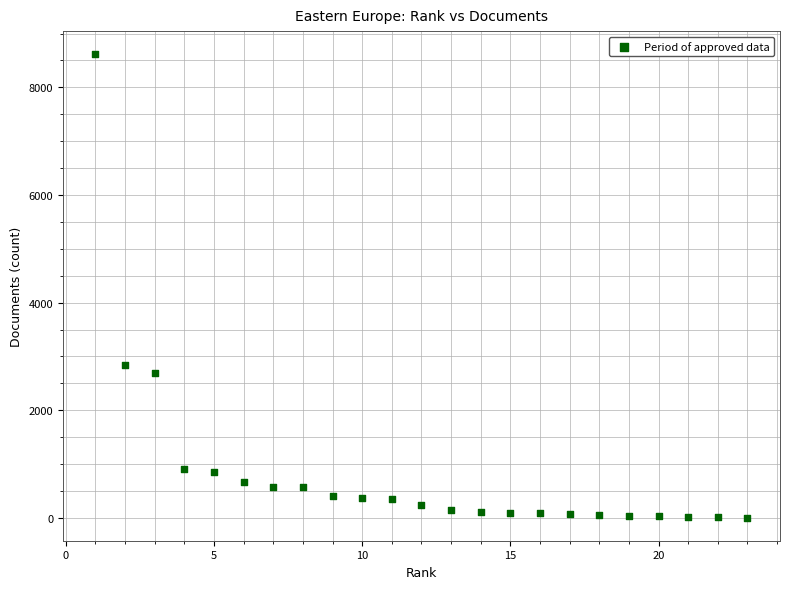

What is the range of Y values (max minus min)?

8610